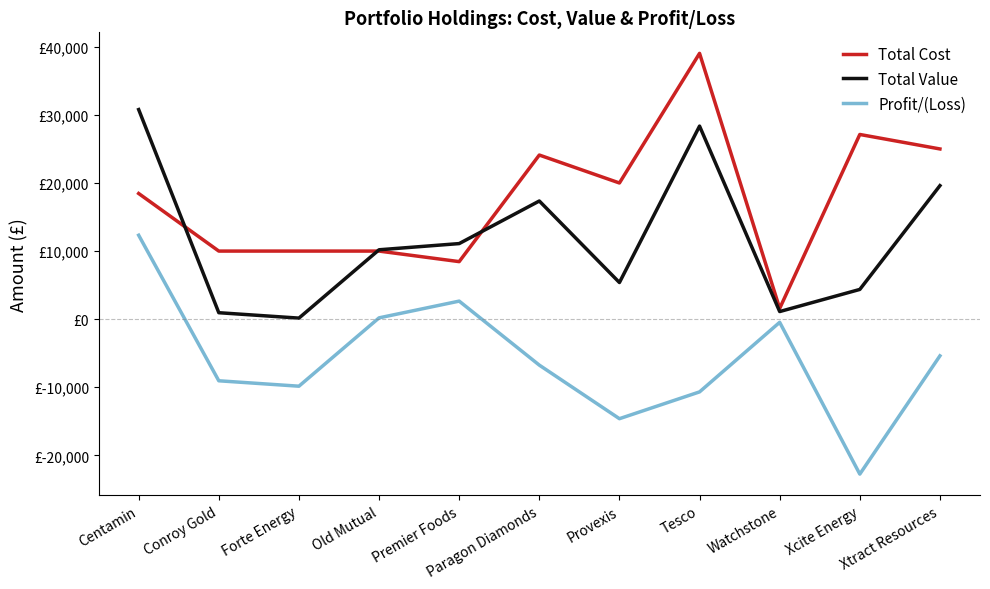

Is it true that Profit/(Loss) equals -14620.2 at Provexis?

True